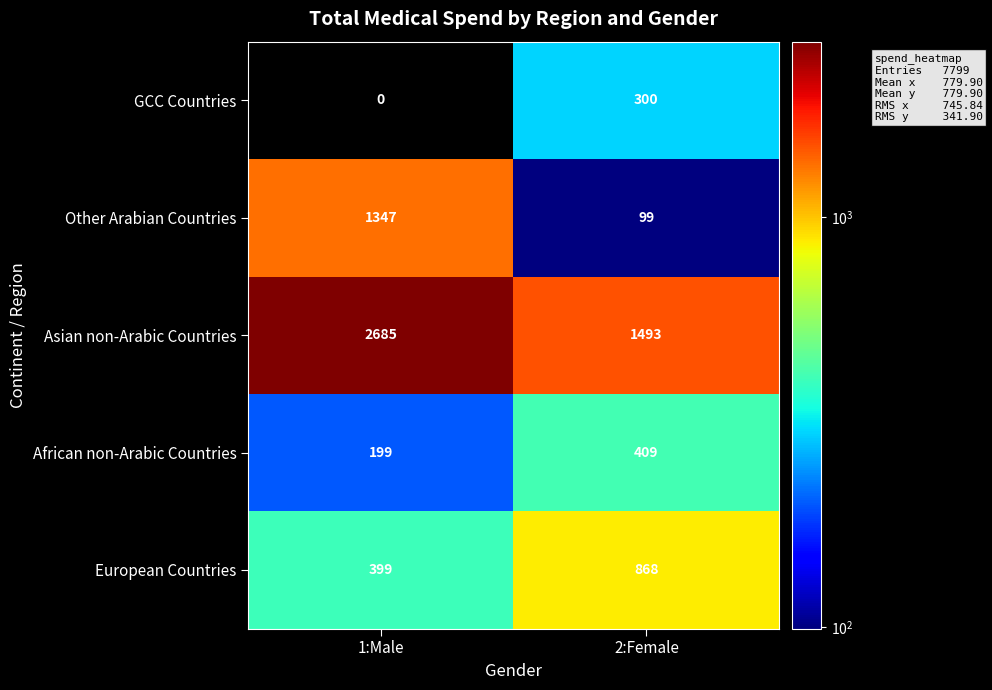

What is the total value across all series at 1:Male?

4630